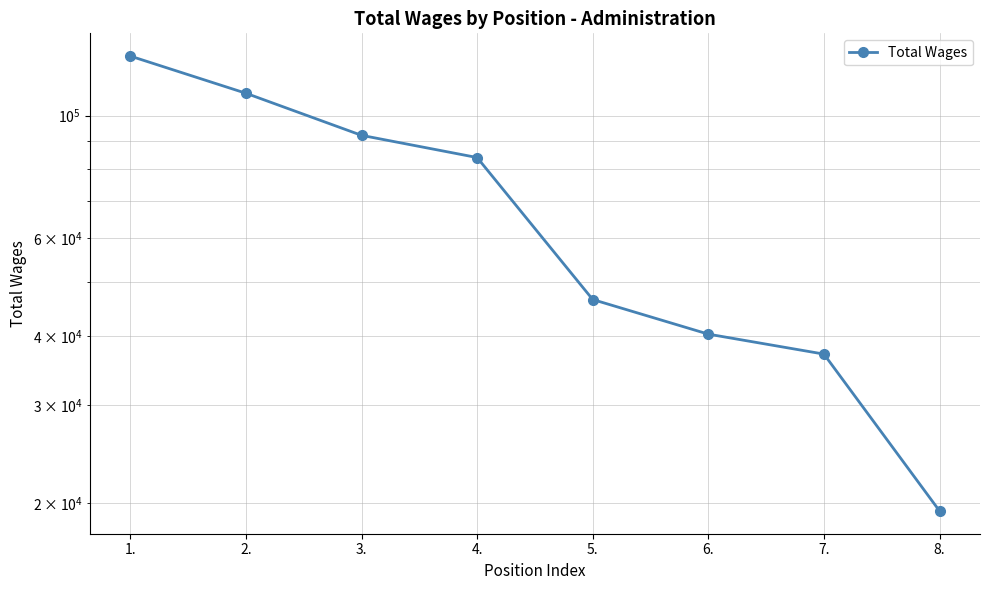

What is the change in value from 1. to 4.?

-44020